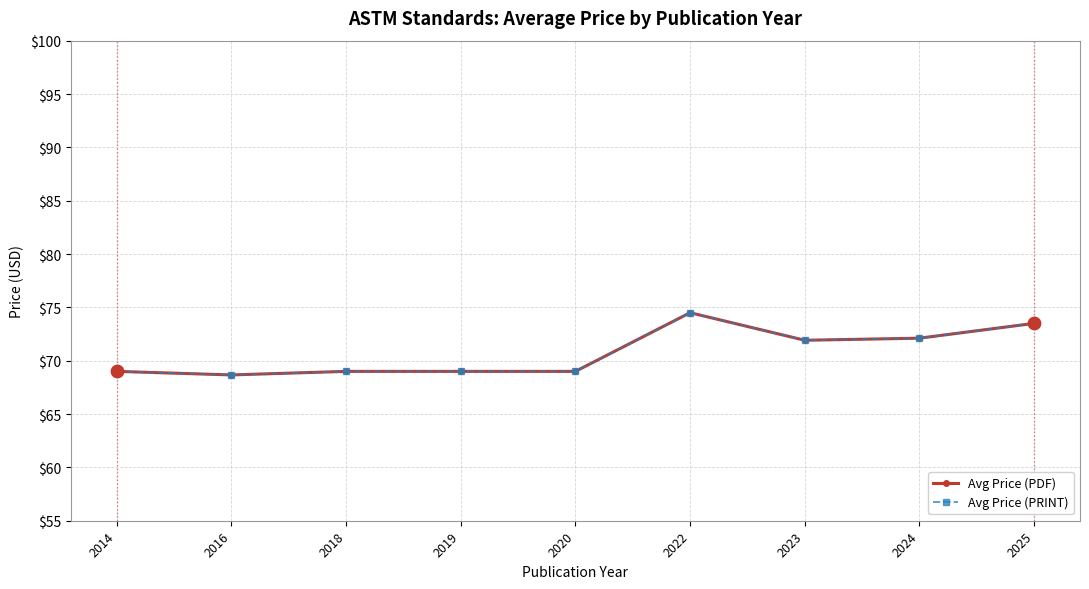

Which series has the largest total across all categories?

Avg Price (PDF)